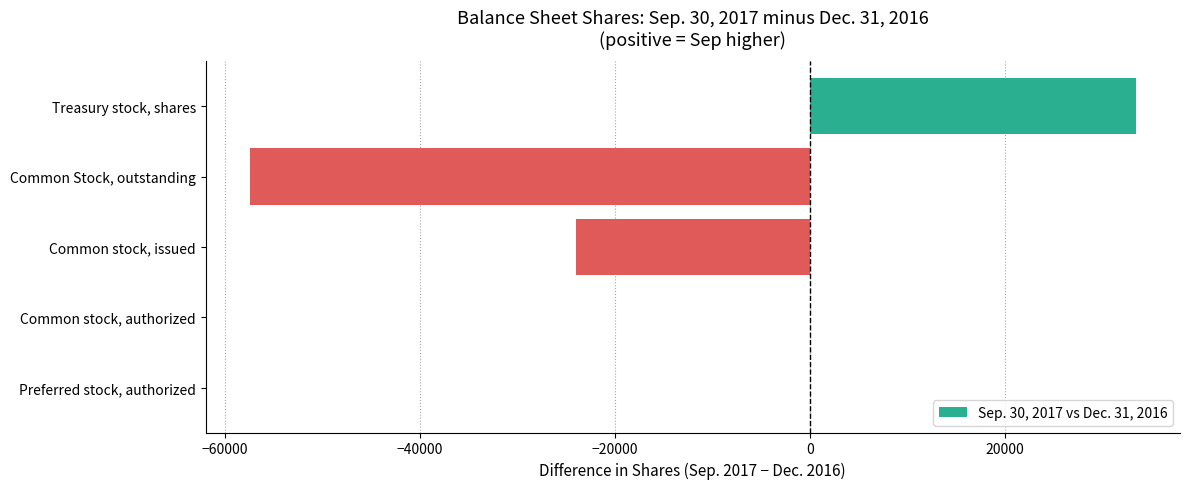

What is the sum of all values?

-48006